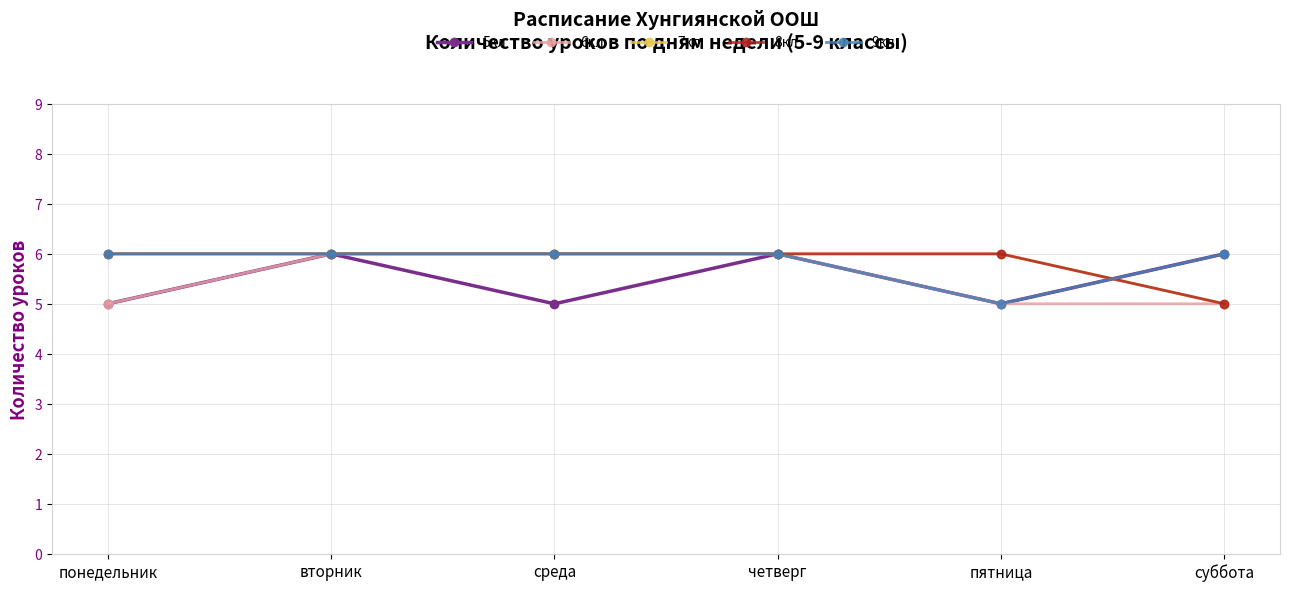

Reading left to right, what are all the values shown in this chart?

5кл: понедельник=5	вторник=6	среда=5	четверг=6	пятница=5	суббота=6
6кл: понедельник=5	вторник=6	среда=6	четверг=6	пятница=5	суббота=5
7кл: понедельник=6	вторник=6	среда=6	четверг=6	пятница=6	суббота=5
8кл: понедельник=6	вторник=6	среда=6	четверг=6	пятница=6	суббота=5
9кл: понедельник=6	вторник=6	среда=6	четверг=6	пятница=5	суббота=6